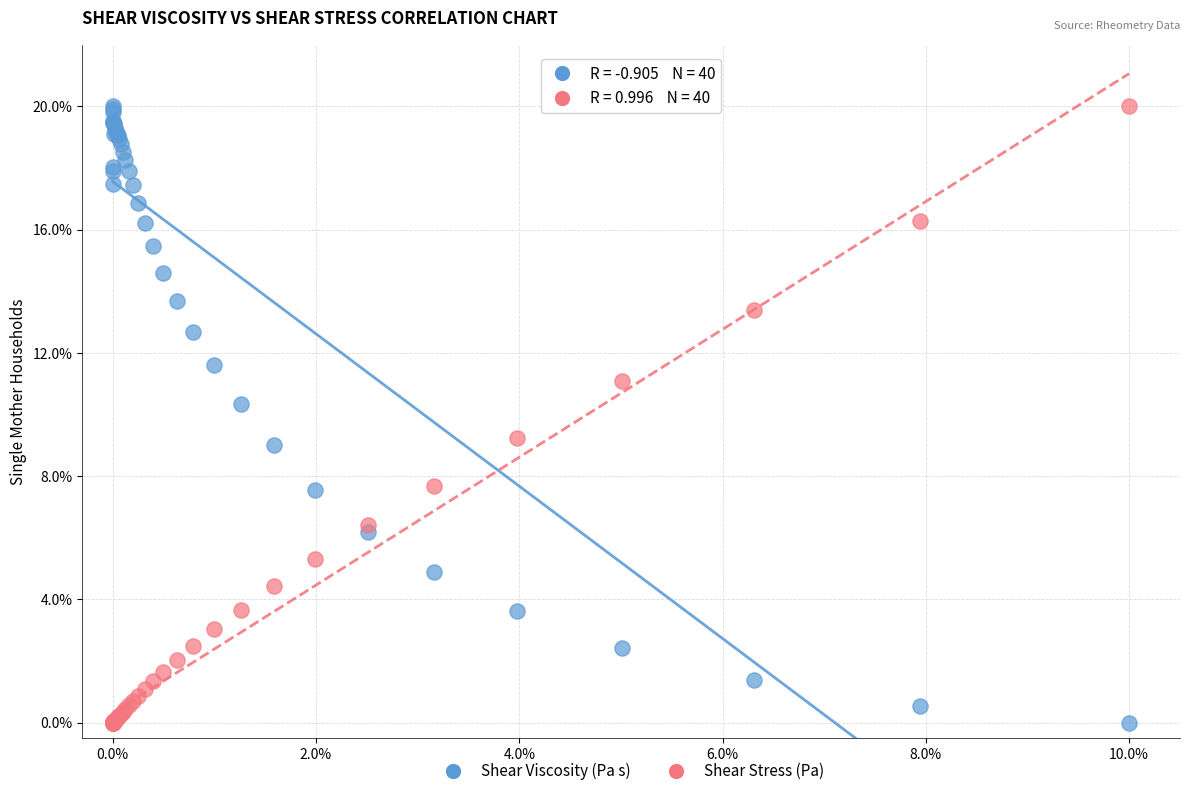

What are all the series names shown in the legend?

Shear Viscosity (Pa s), Shear Stress (Pa)